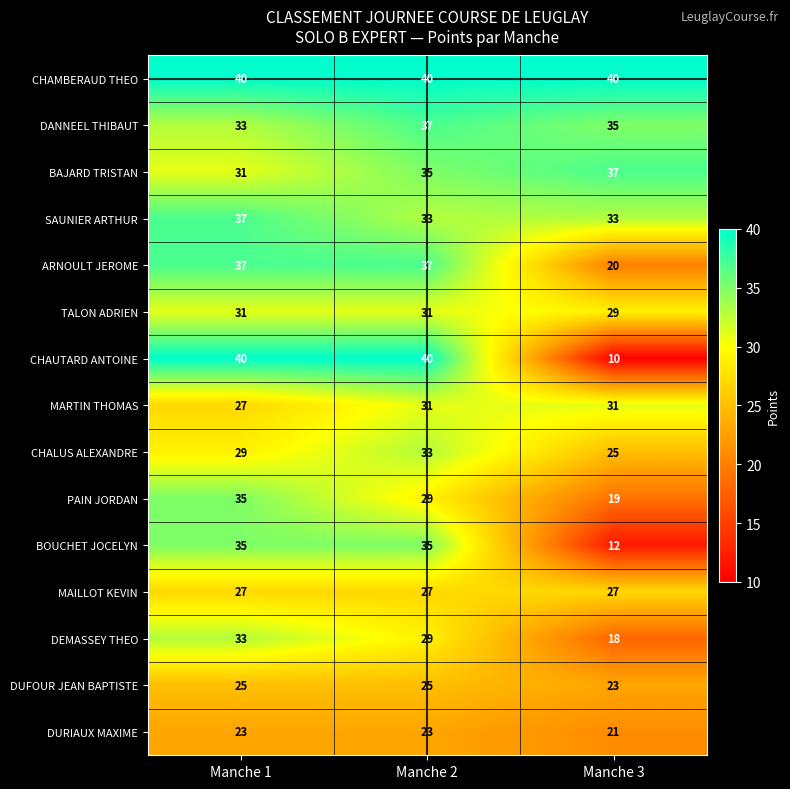

The value of ARNOULT JEROME at Manche 1 is 10. True or false?

False